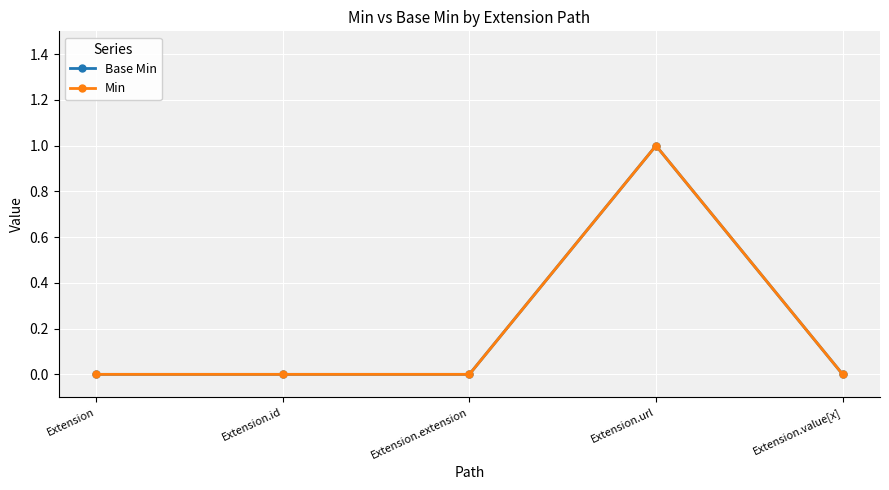

Does the chart have visible grid lines?

Yes